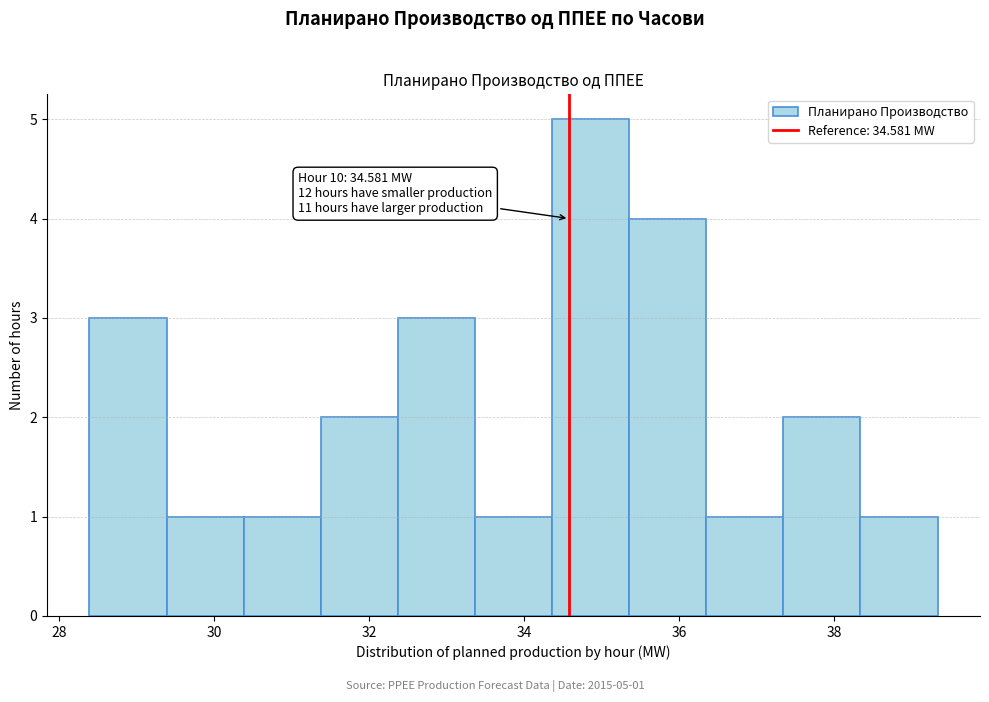

Which range on the x-axis has the tallest bar?

34.4 to 35.4